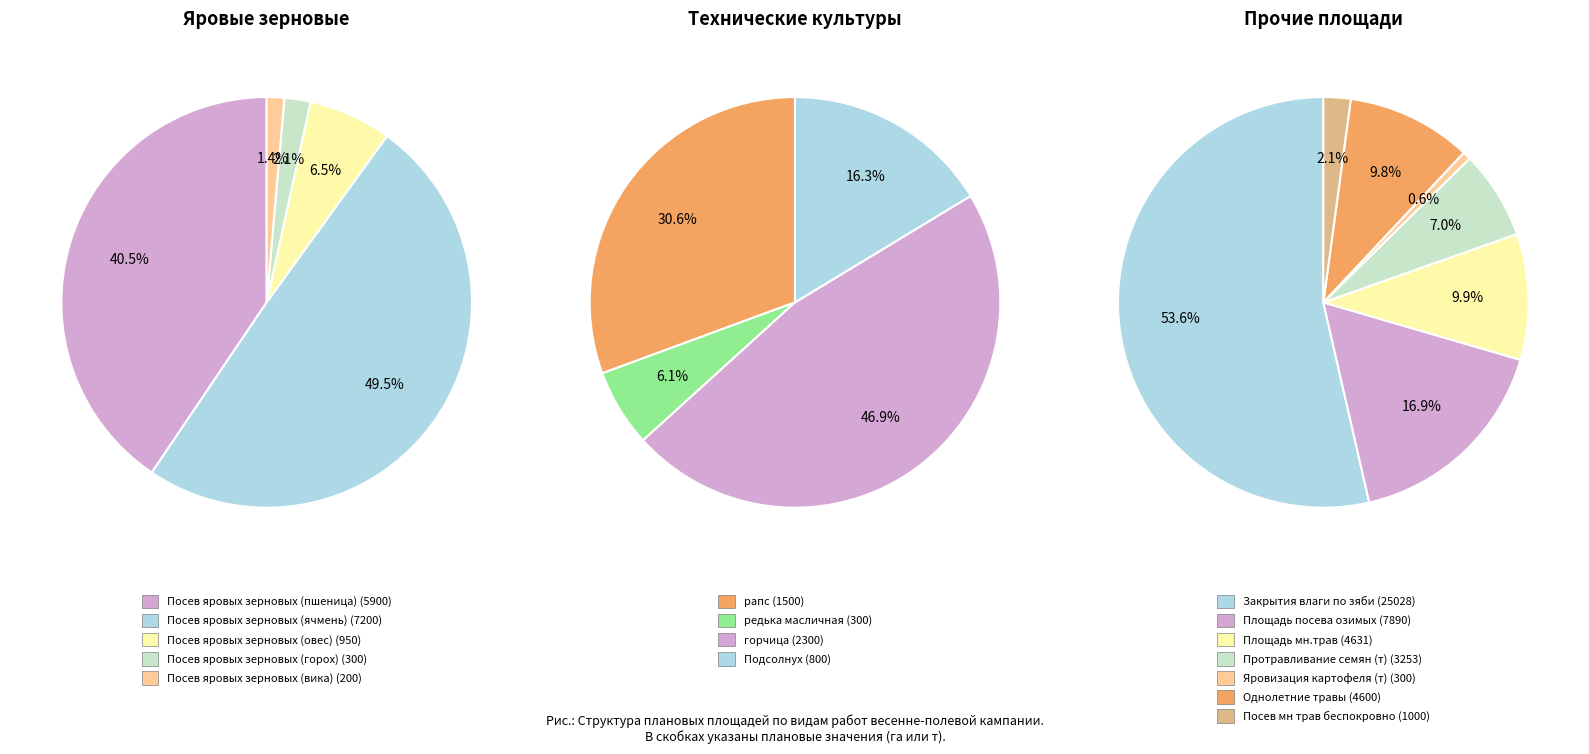

Between Посев яровых зерновых (вика) and Посев яровых зерновых (пшеница), which is larger?

Посев яровых зерновых (пшеница)